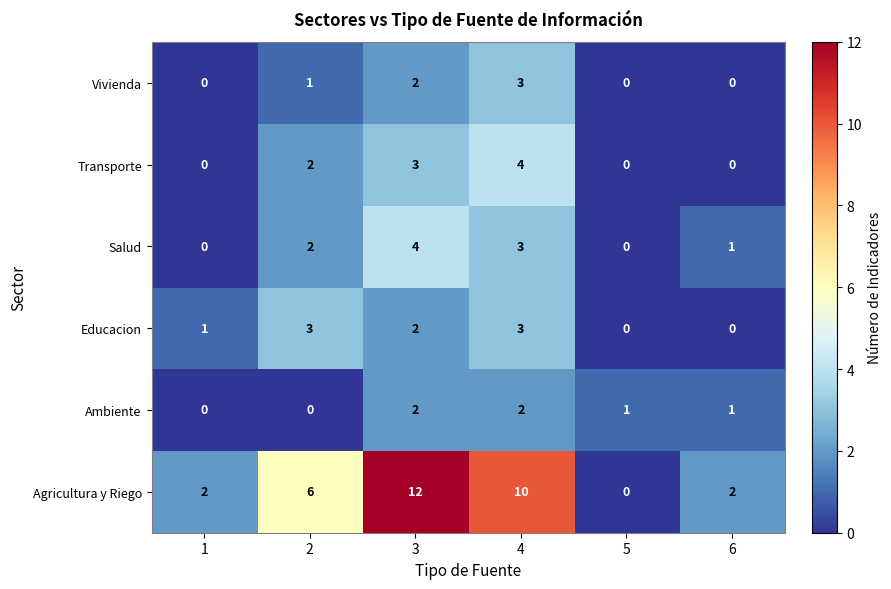

The value of Educacion at 3 is 2. True or false?

True